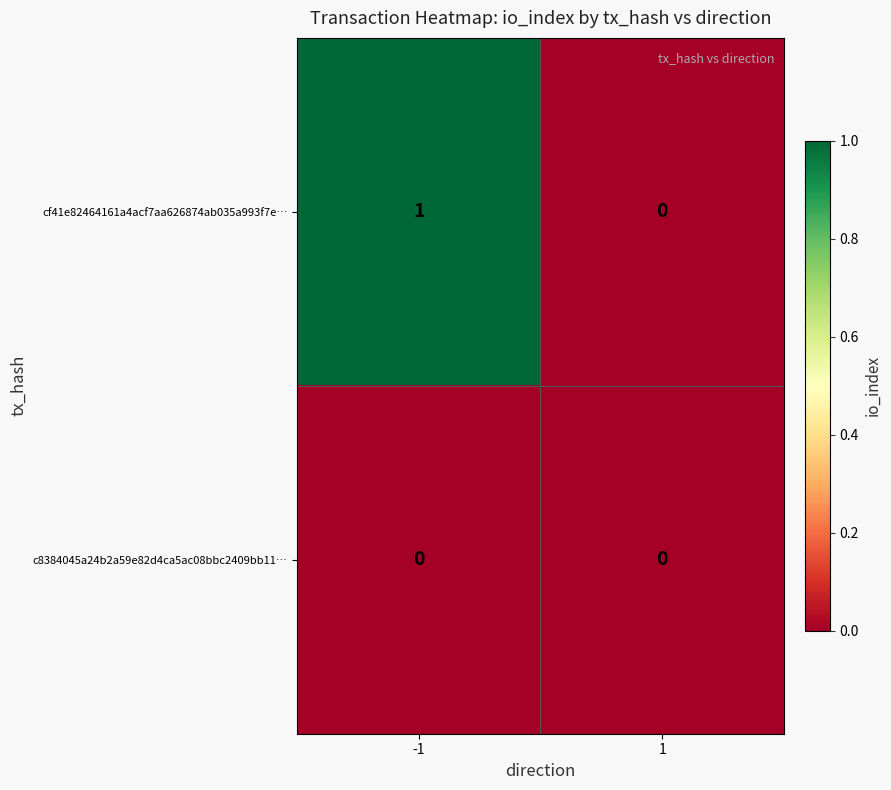

Reading right to left, list all the values displayed in this chart.

cf41e82464161a4acf7aa626874ab035a993f7e…: 1=0	-1=1
c8384045a24b2a59e82d4ca5ac08bbc2409bb11…: 1=0	-1=0